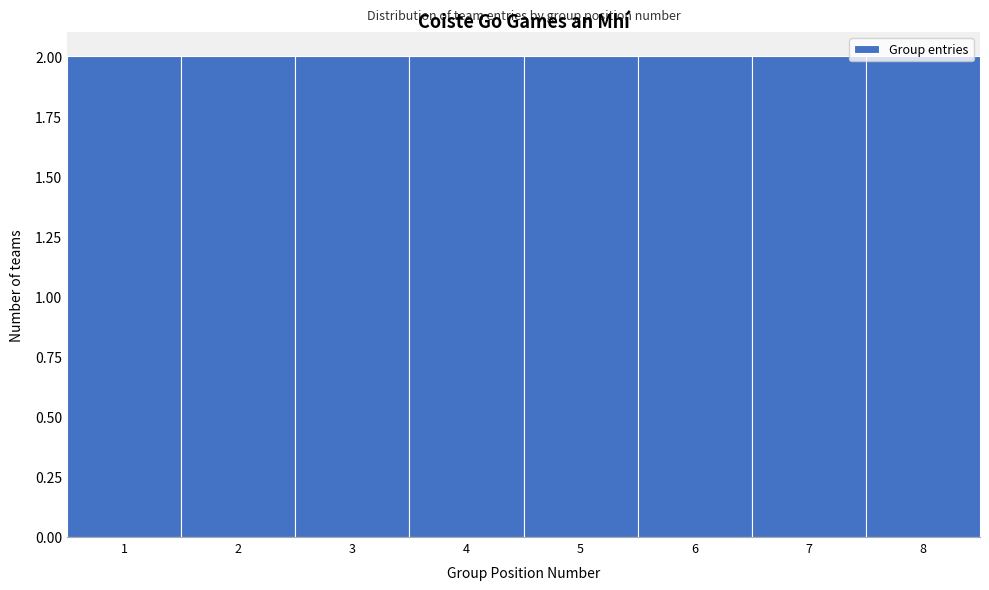

What is the height of the bar covering 1.5 to 2.5 on the x-axis? The values are not printed on the chart, so give them approximately, as read against the axis.

2